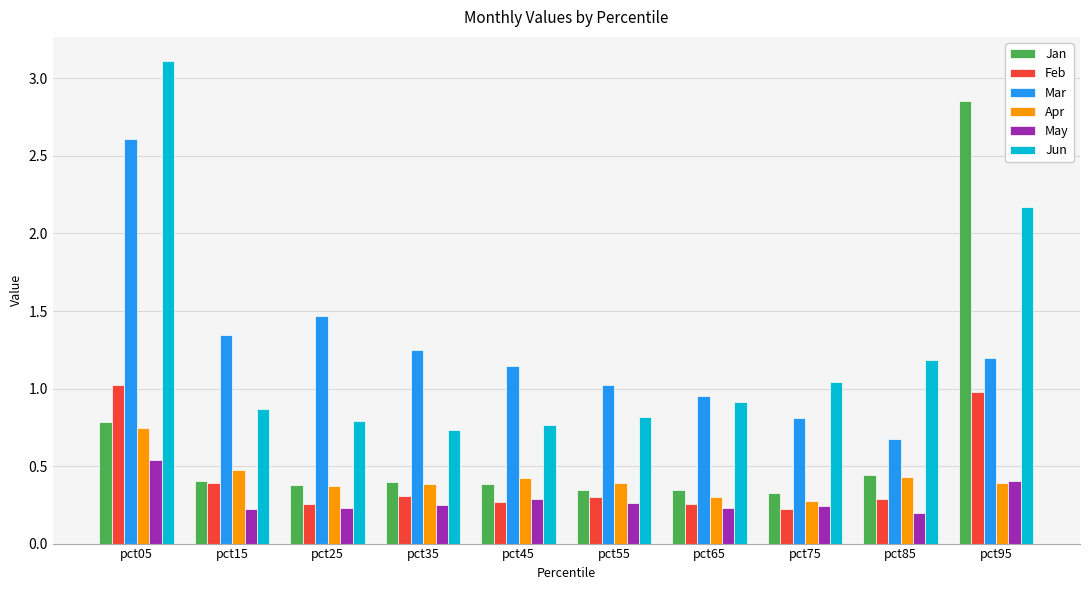

What is the difference between the maximum and minimum values in the Jan series?

2.5